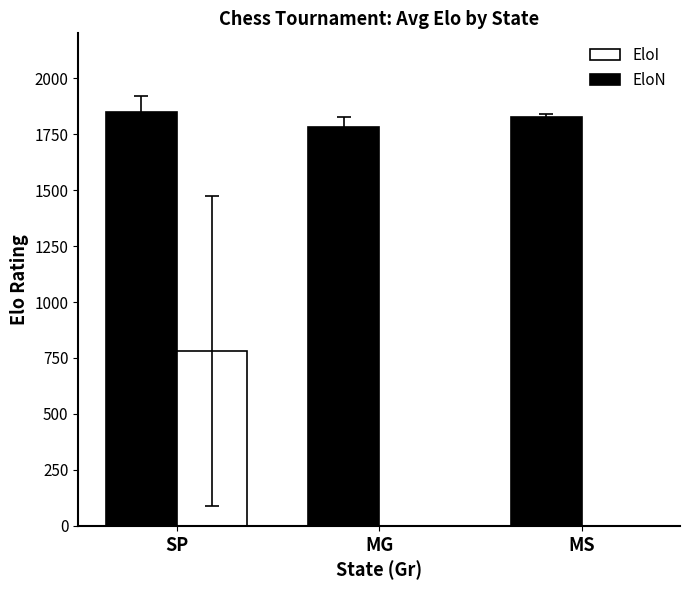

What are all the series names shown in the legend?

EloI, EloN